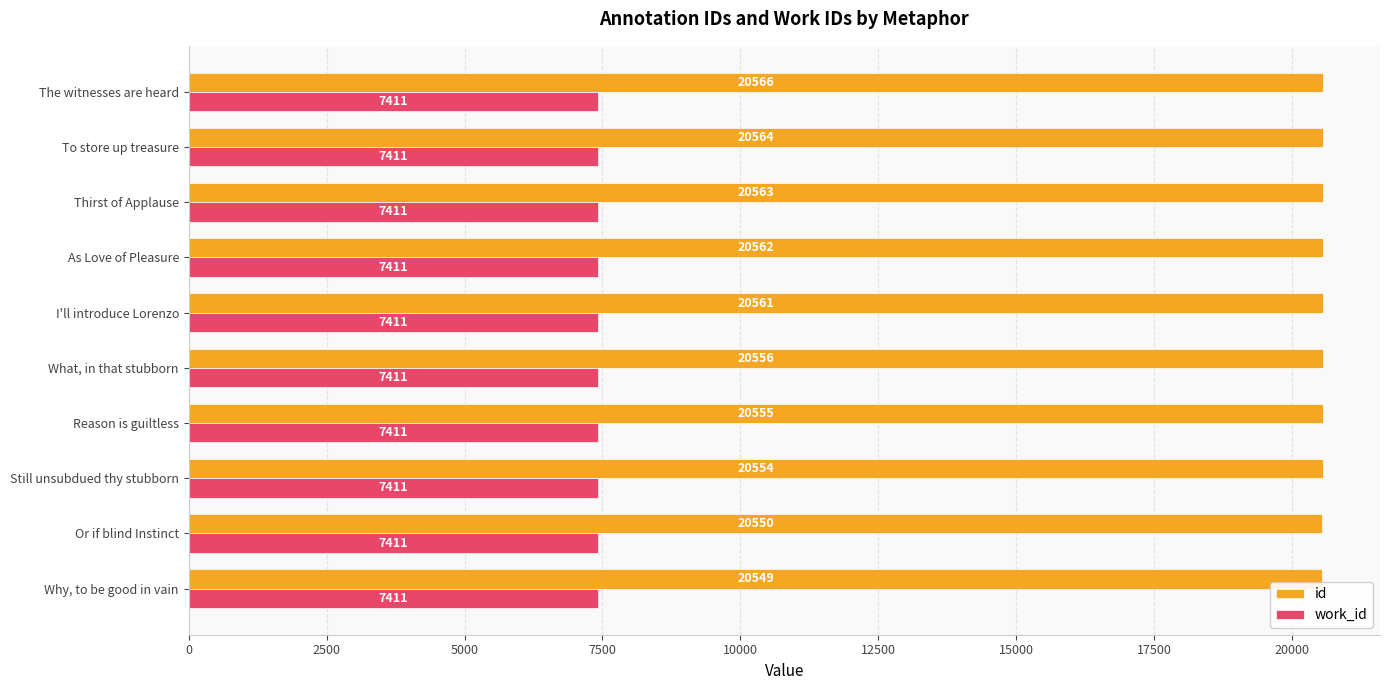

What are all the series names shown in the legend?

id, work_id